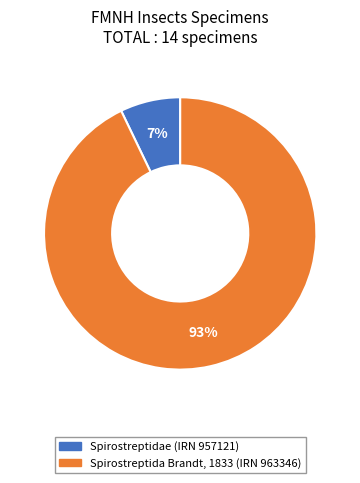

Which category accounts for the majority?

Spirostreptida Brandt, 1833 (IRN 963346)